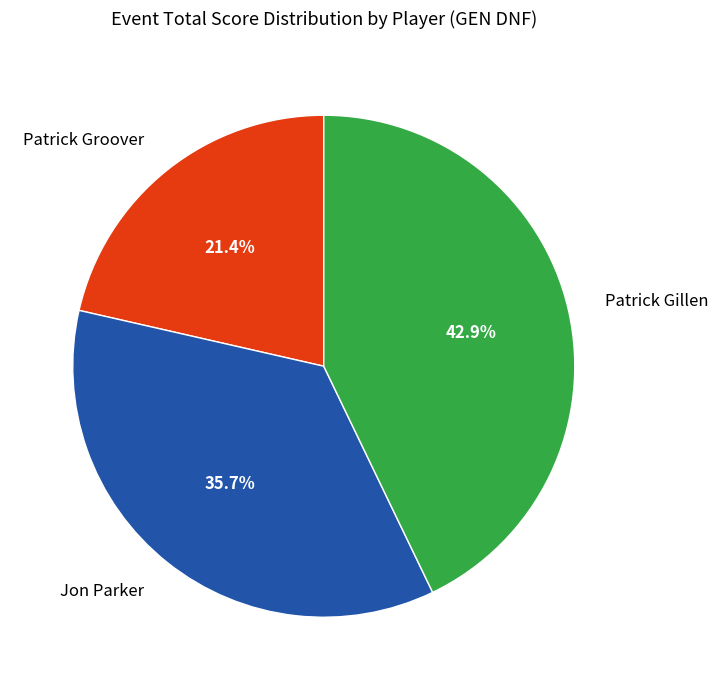

What percentage is the Jon Parker slice, to the nearest percent?

36%